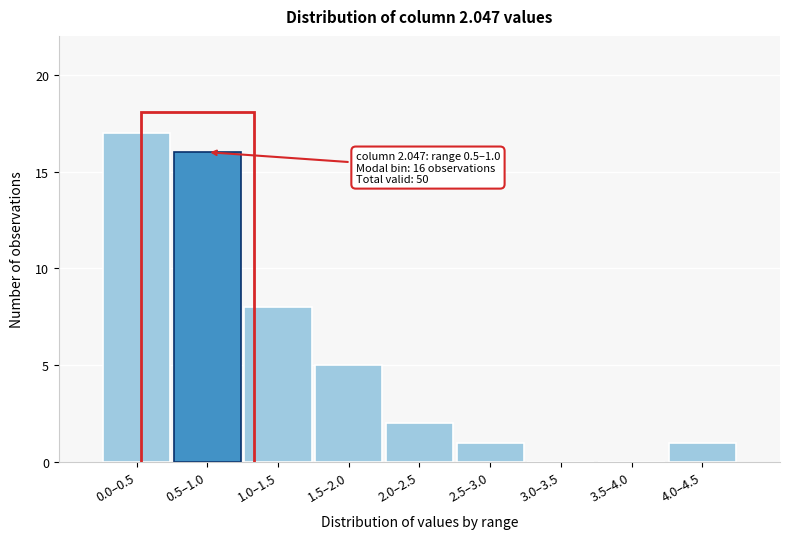

Reading left to right, what are all the values shown in this chart?

0.0–0.5=17	0.5–1.0=16	1.0–1.5=8	1.5–2.0=5	2.0–2.5=2	2.5–3.0=1	3.0–3.5=0	3.5–4.0=0	4.0–4.5=1